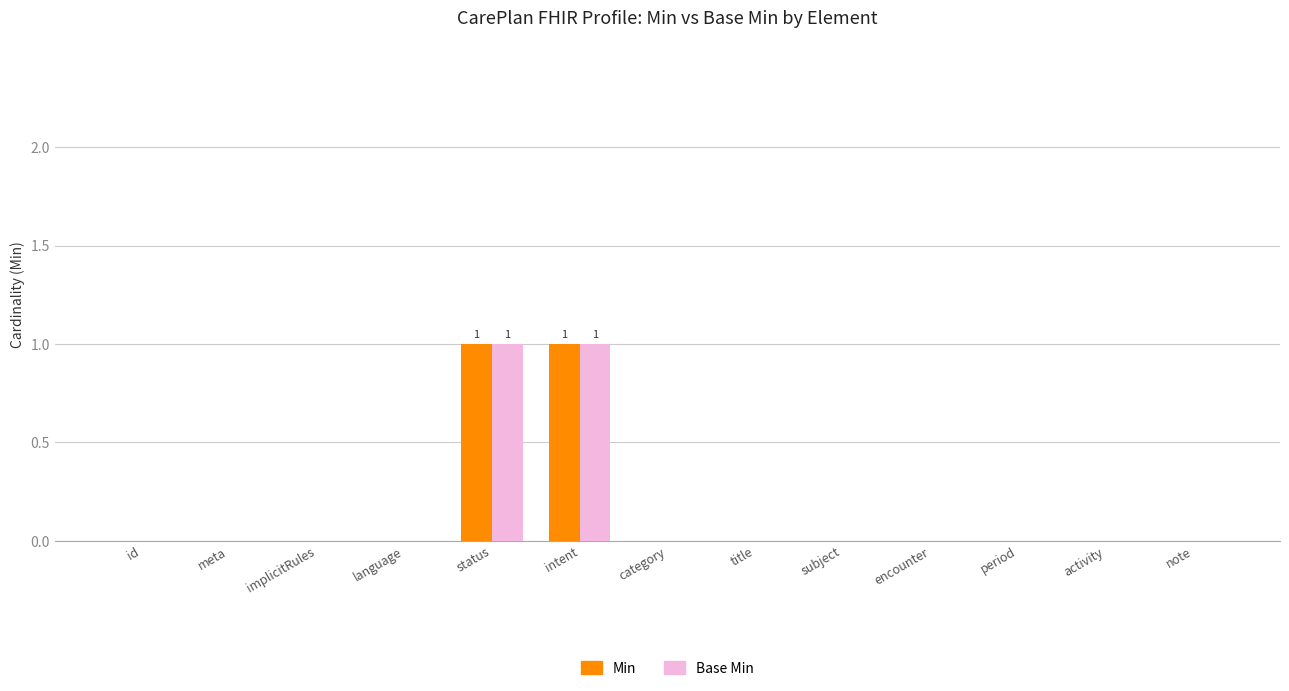

The value of Min at activity is 1. True or false?

False